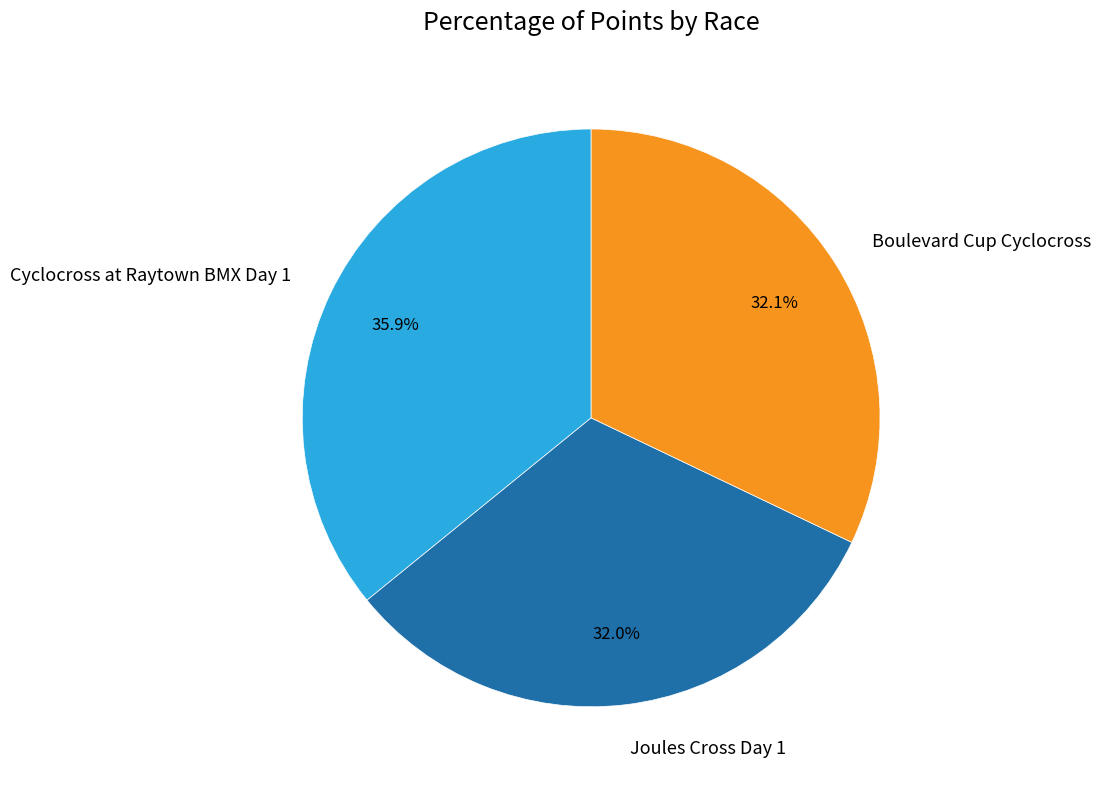

To the nearest percent, what portion does Cyclocross at Raytown BMX Day 1 represent?

36%